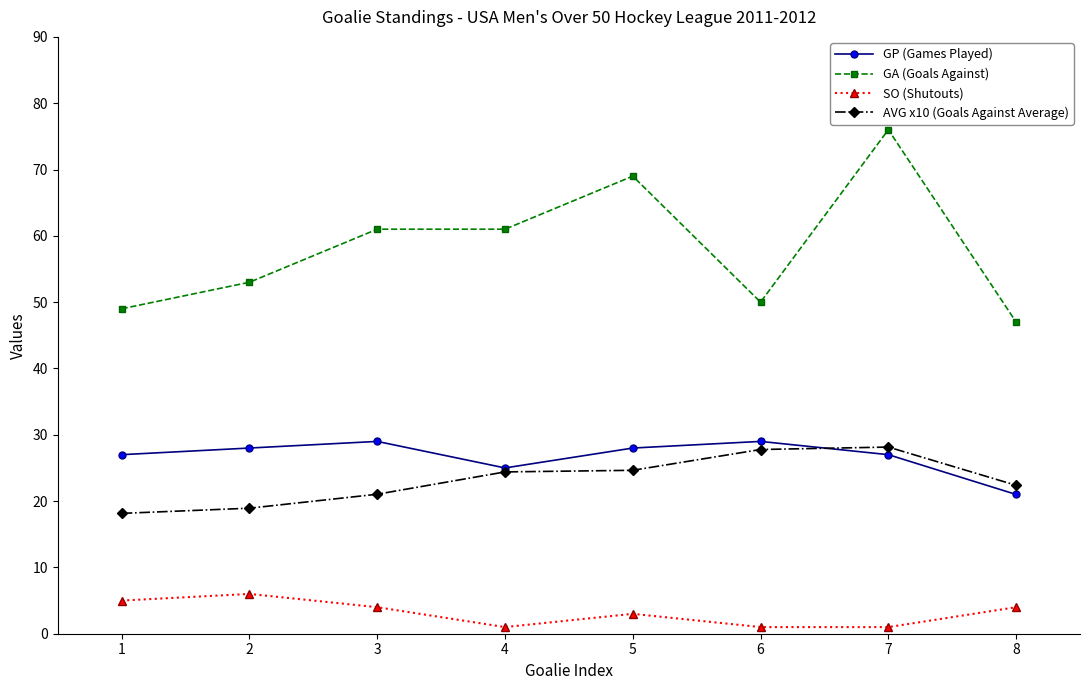

Which series has the largest range (max minus min)?

GA (Goals Against)